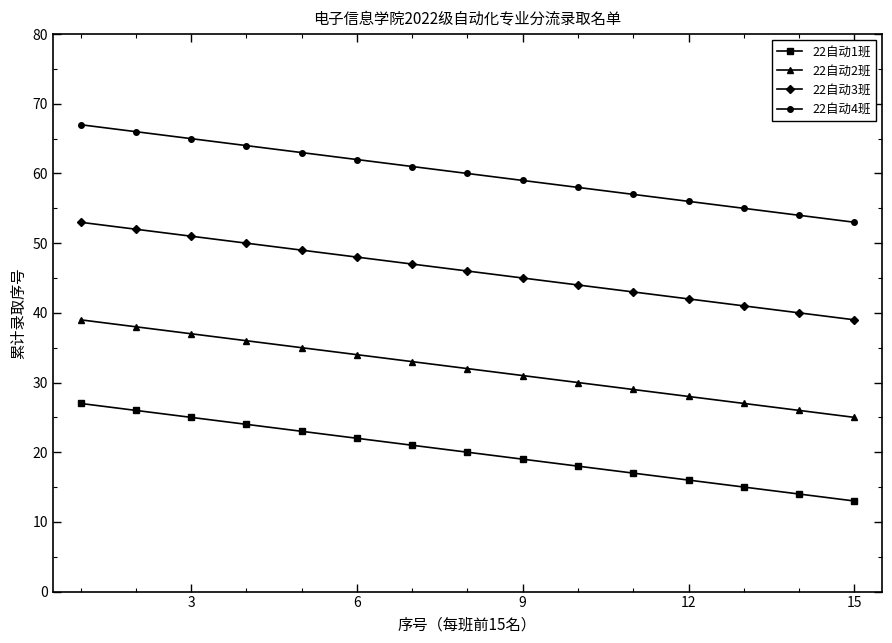

True or false: 22自动2班 has more than 2 points higher than both neighbors.

False